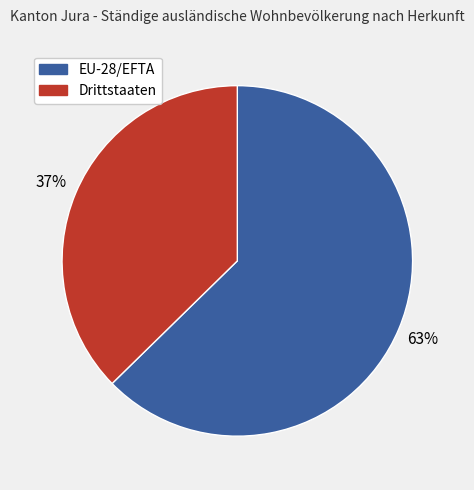

What percentage is the Drittstaaten slice, to the nearest percent?

37%